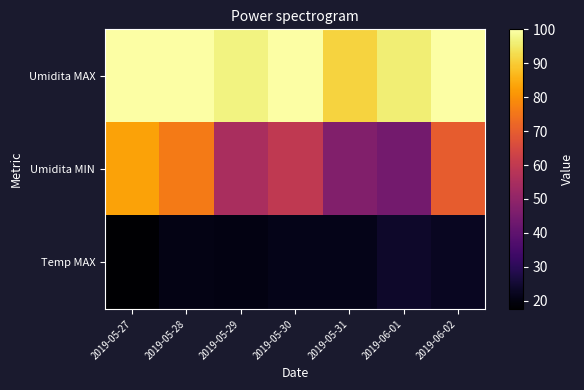

What is the total value across all series at 2019-05-27?

200.6